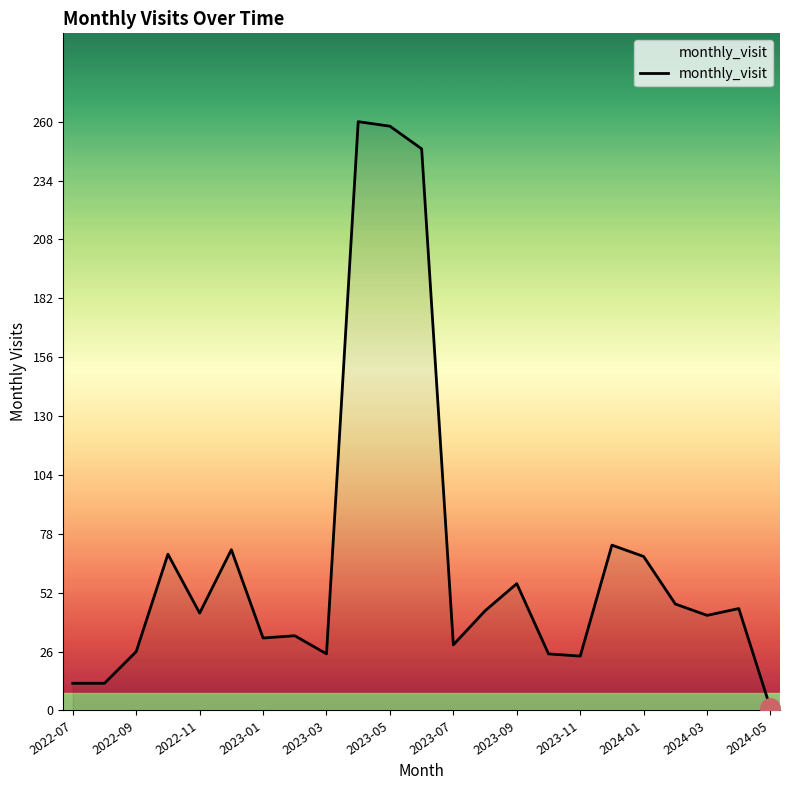

What is the maximum value shown in the chart?

260